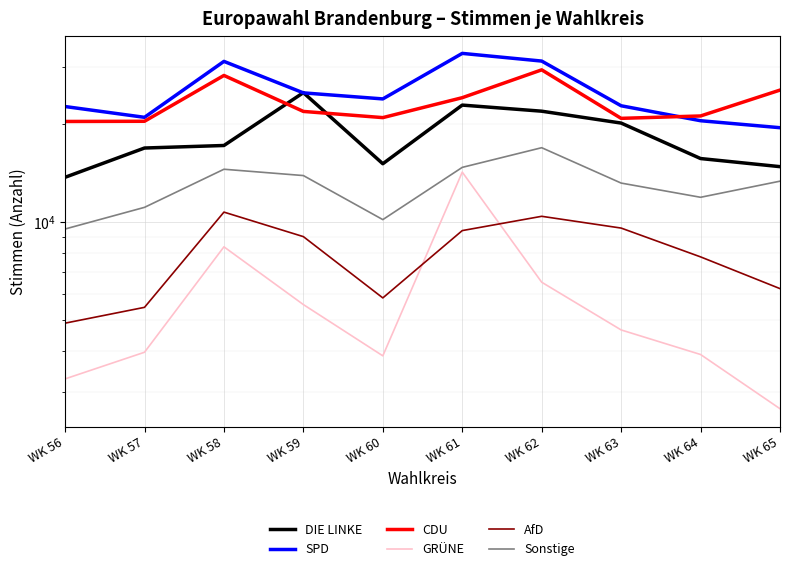

How many data points in GRÜNE are above 4648?

4